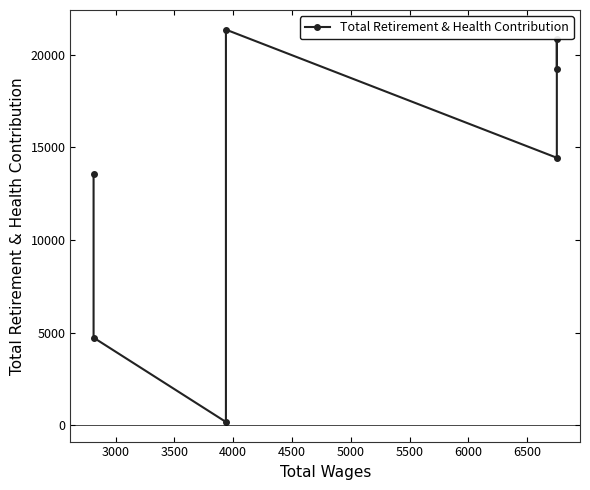

What is the change in value from 3500 to 4000?

+6911